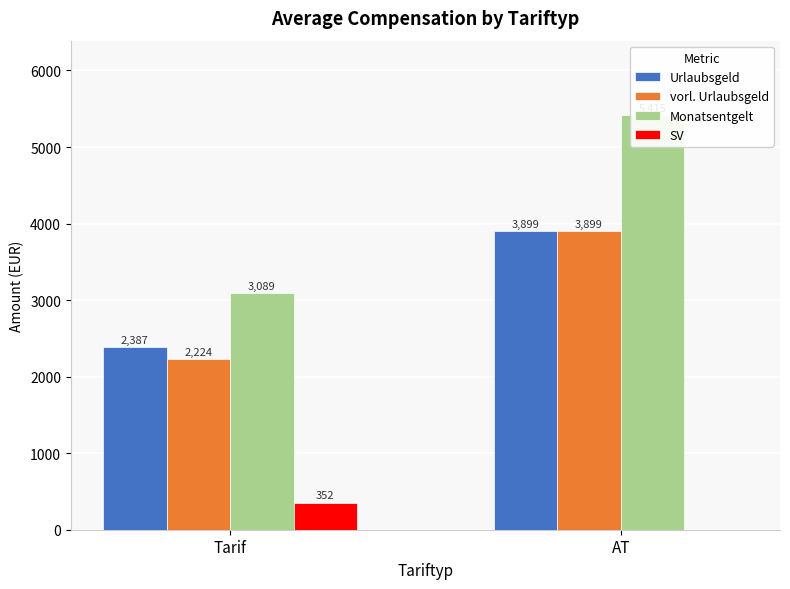

How many bars are there in total?

8